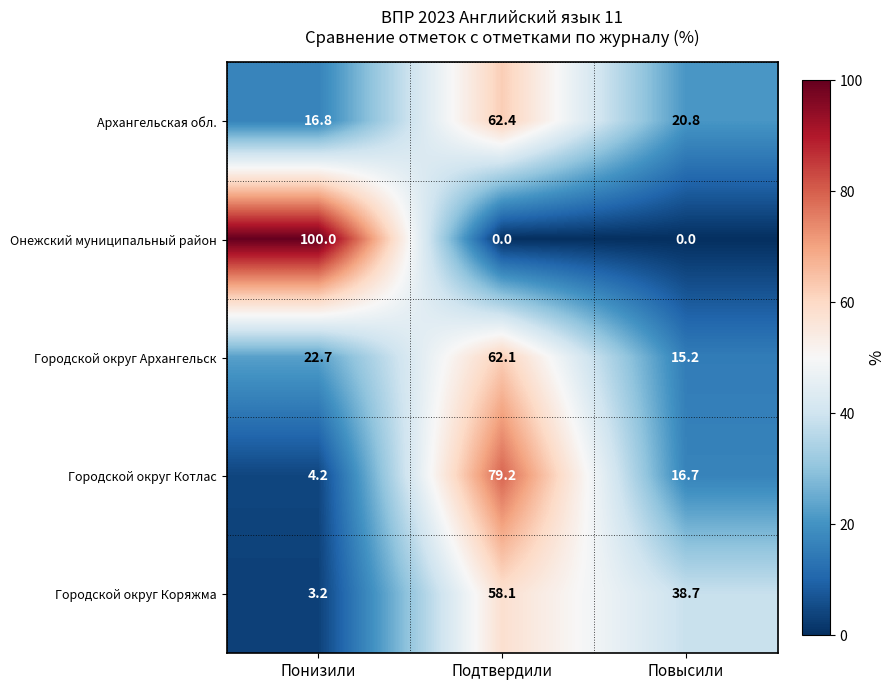

Is it true that Онежский муниципальный район equals 100.0 at Понизили?

True